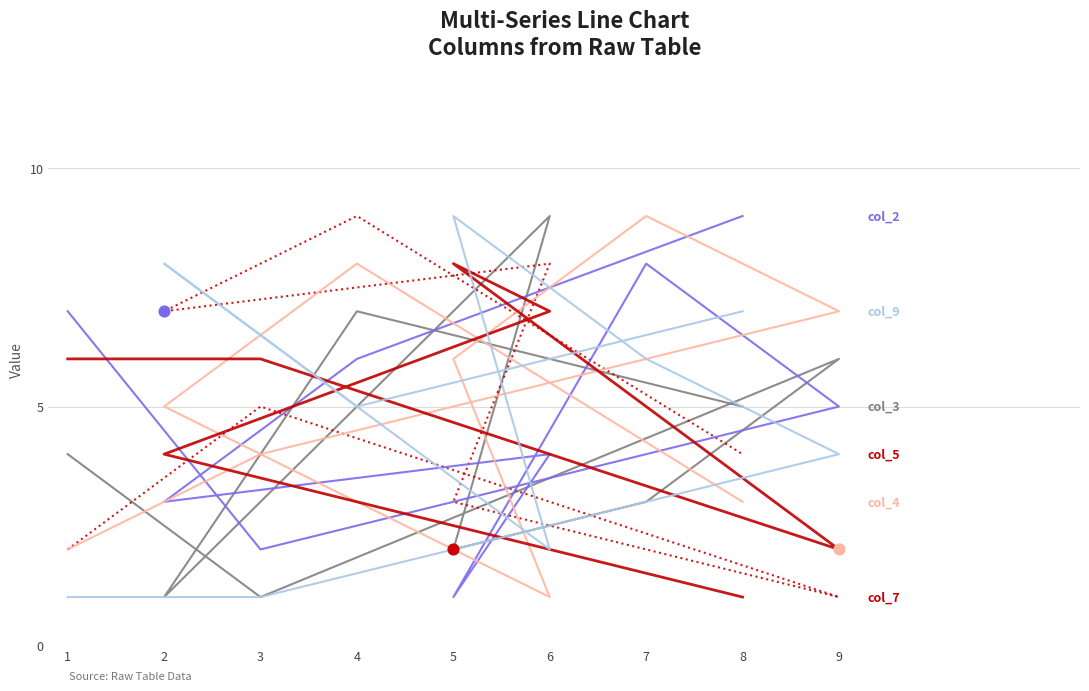

What are all the series names shown in the legend?

col_3, col_5, col_2, col_4, col_7, col_9